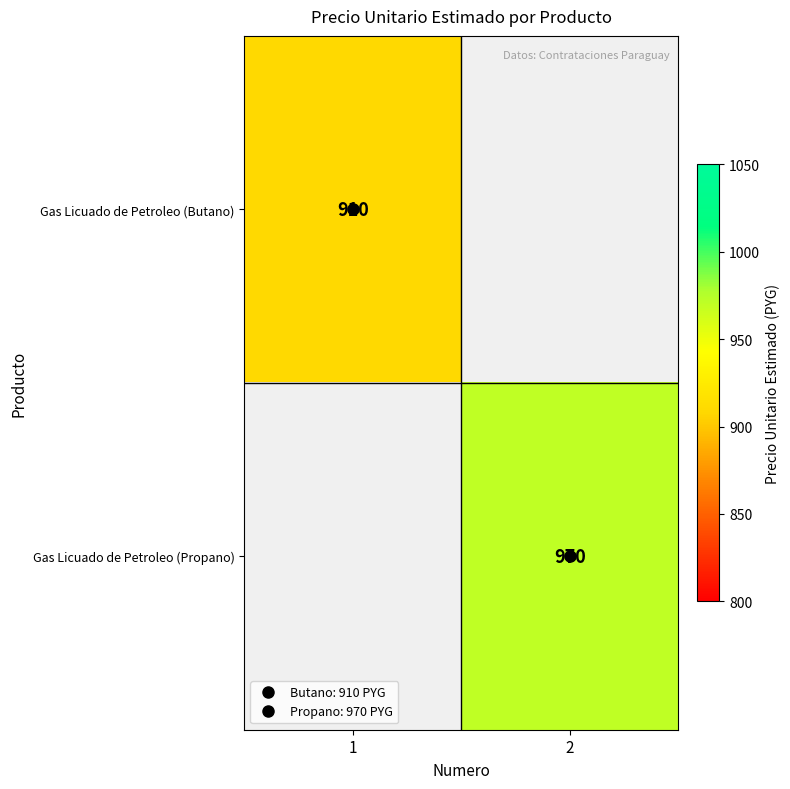

Which series has the largest range (max minus min)?

Gas Licuado de Petroleo (Butano)